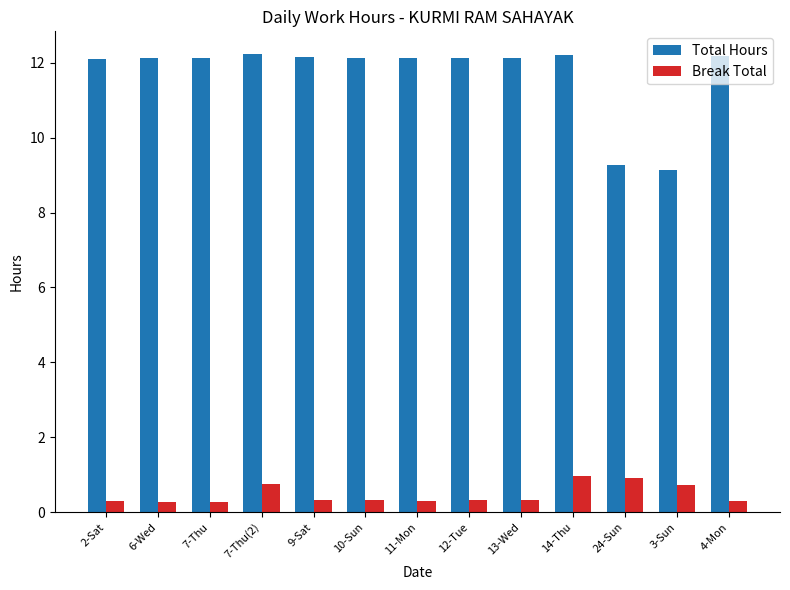

At which label does Total Hours first exceed 12?

2-Sat